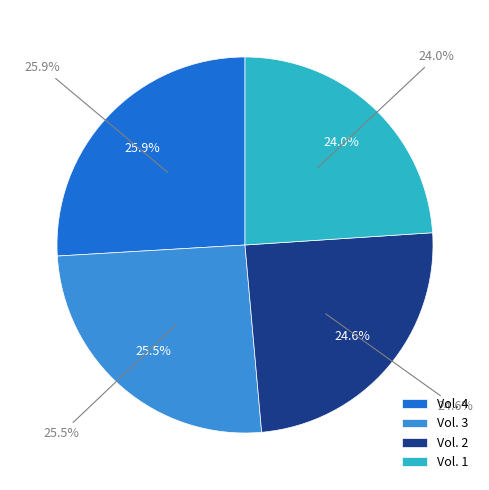

Count the number of slices in the pie.

4